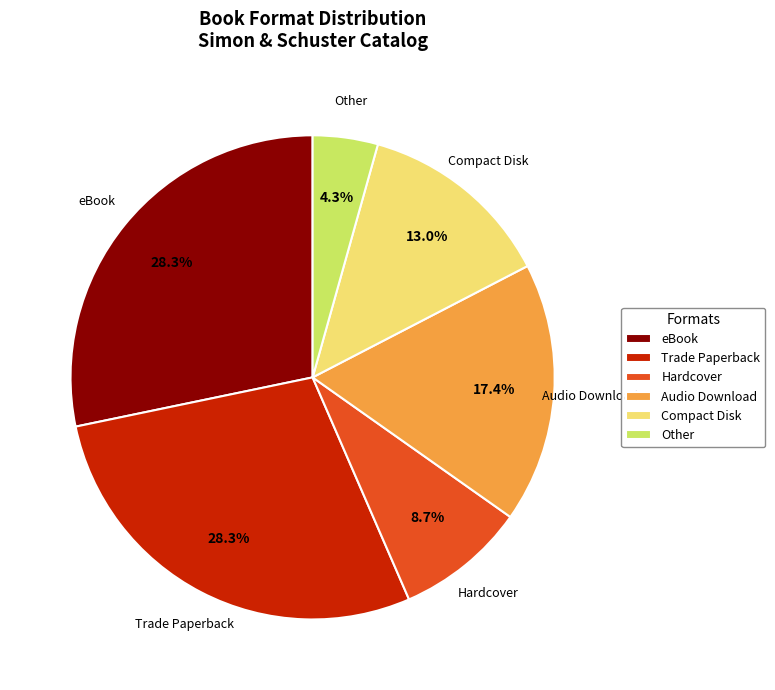

Is Trade Paperback the majority of the pie?

No